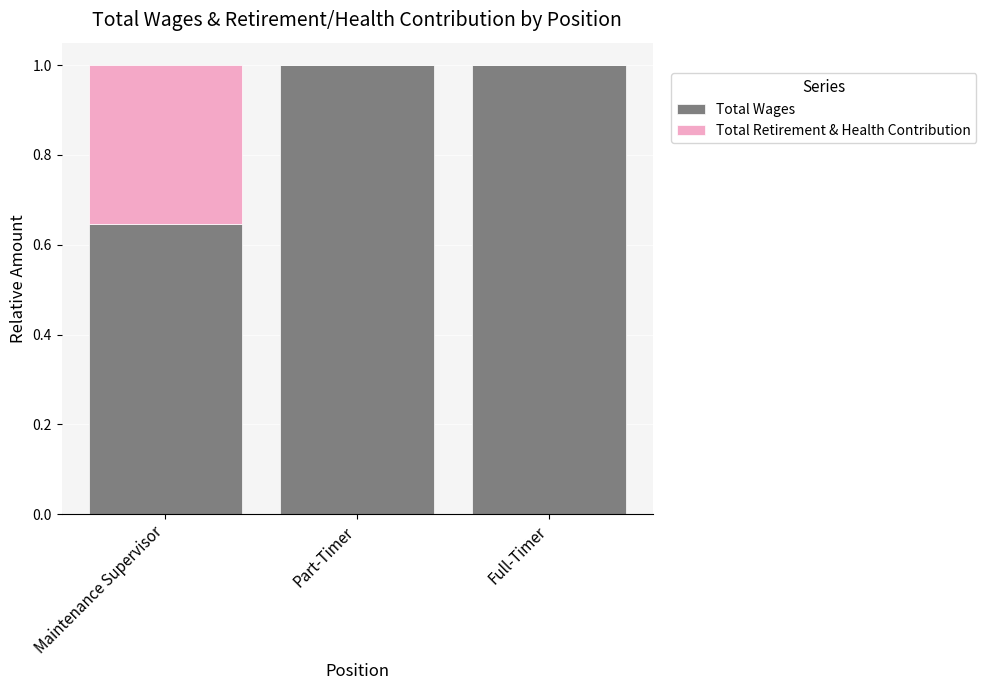

How many data points does each series have?

3